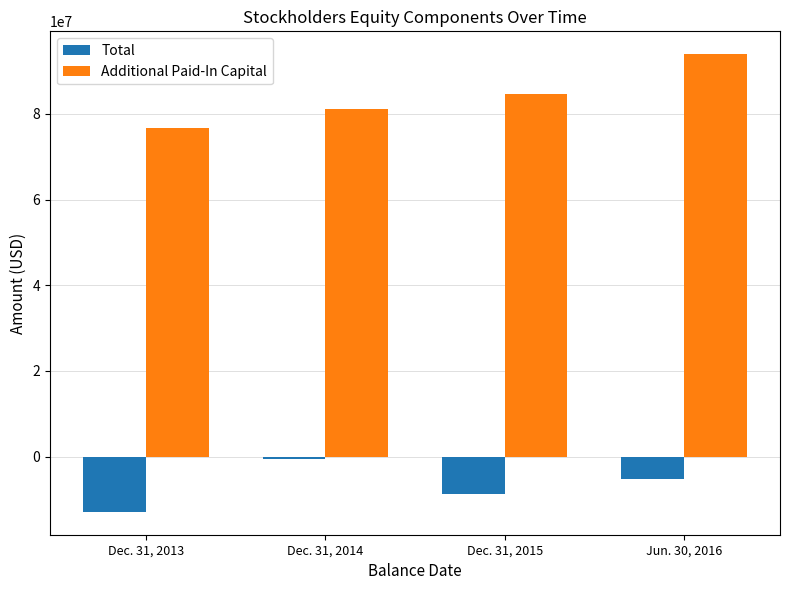

At how many categories does at least one series exceed 39025208?

4